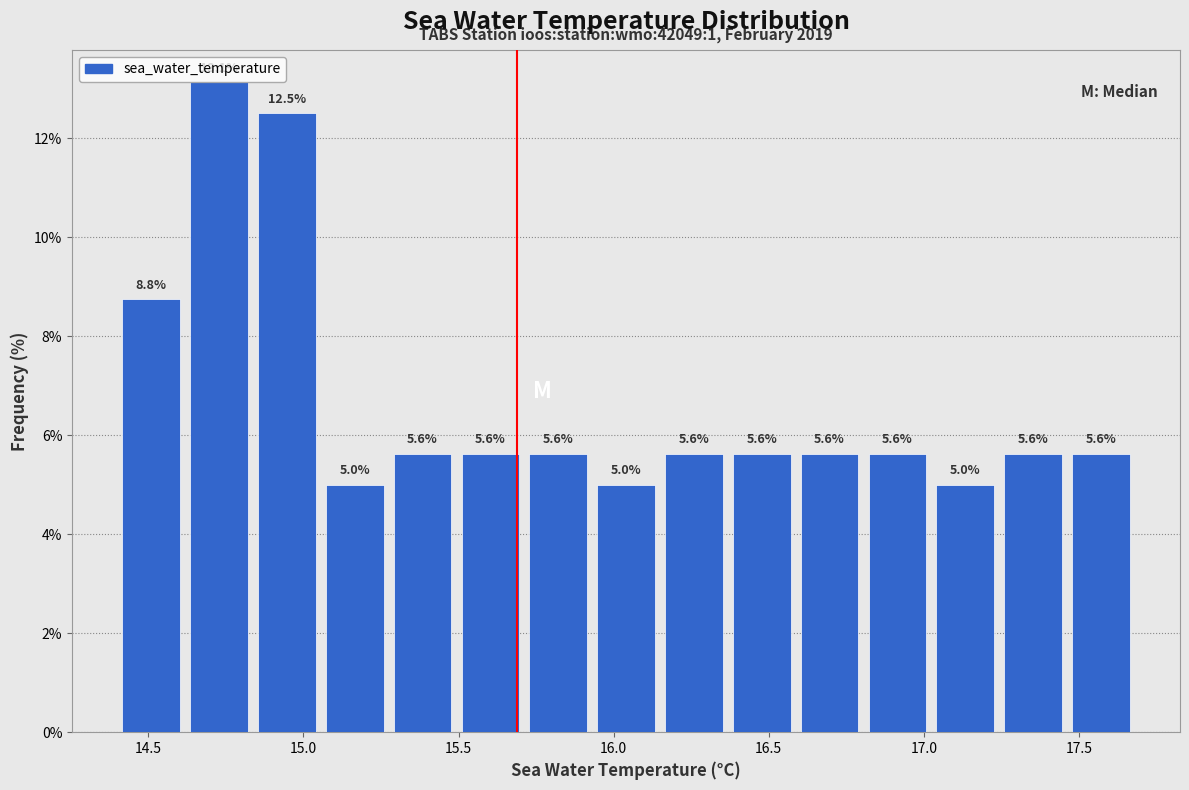

Which range on the x-axis has the tallest bar?

14.60 to 14.85